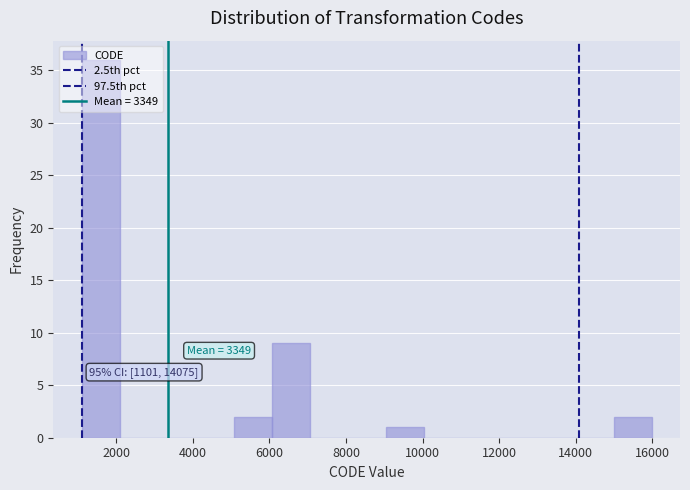

Which range on the x-axis has the tallest bar?

1200 to 2000